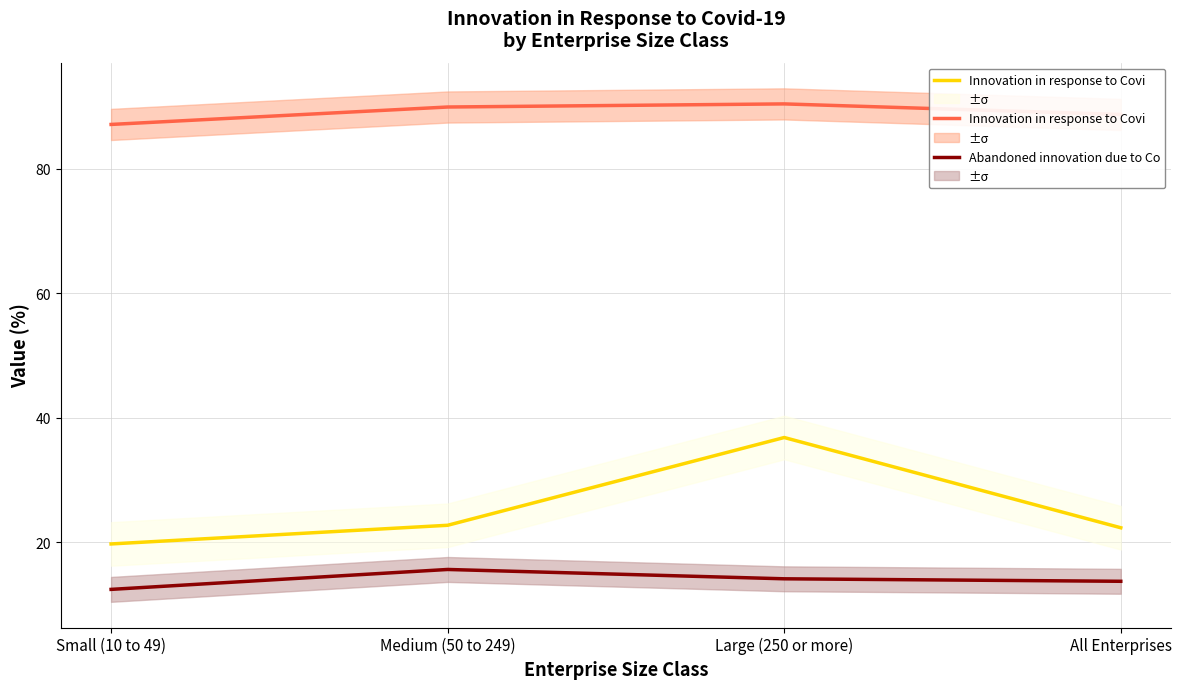

What position from the left is Medium (50 to 249)?

2